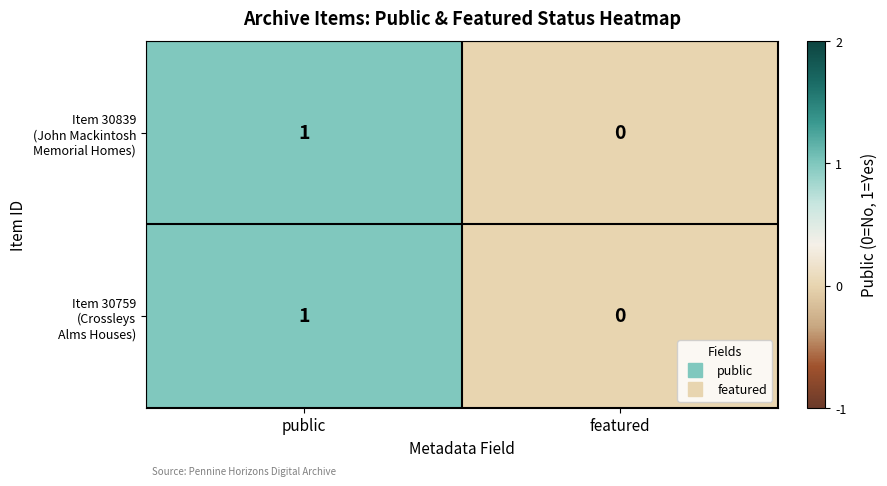

At which category is the sum across all series the highest?

public